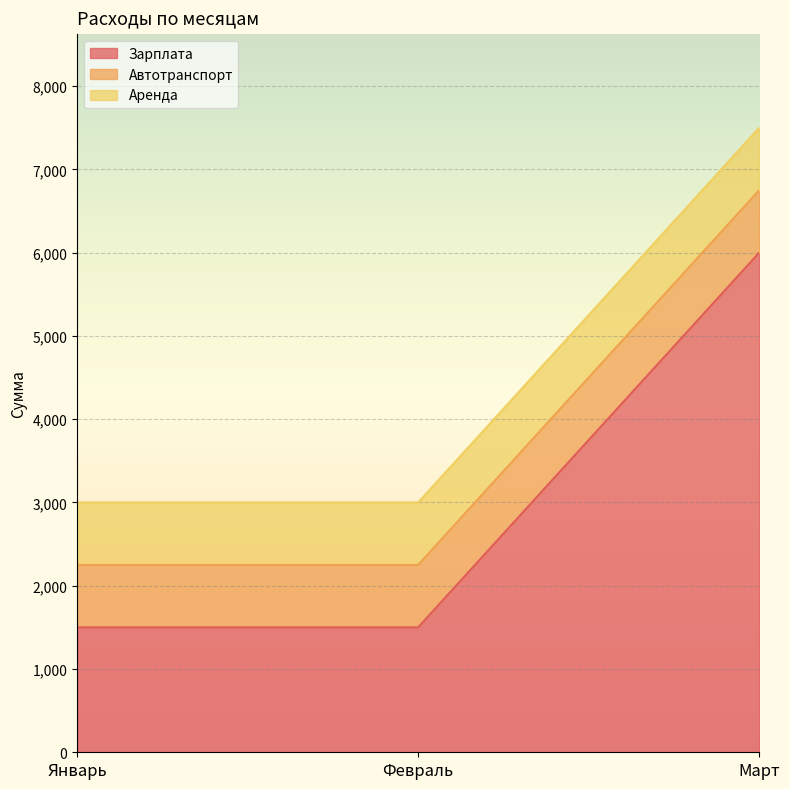

At which category does the chart reach its peak across all series?

Март